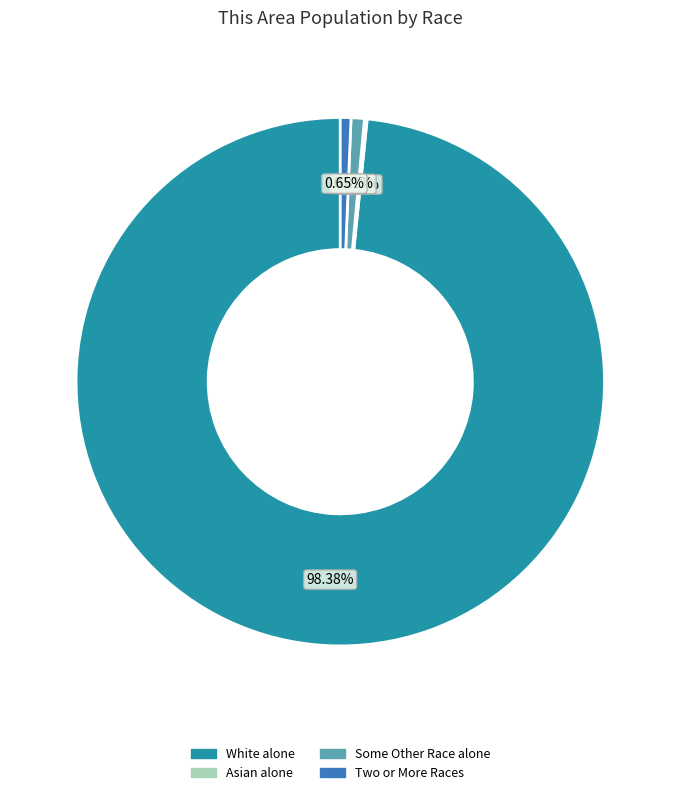

Which category accounts for the majority?

White alone